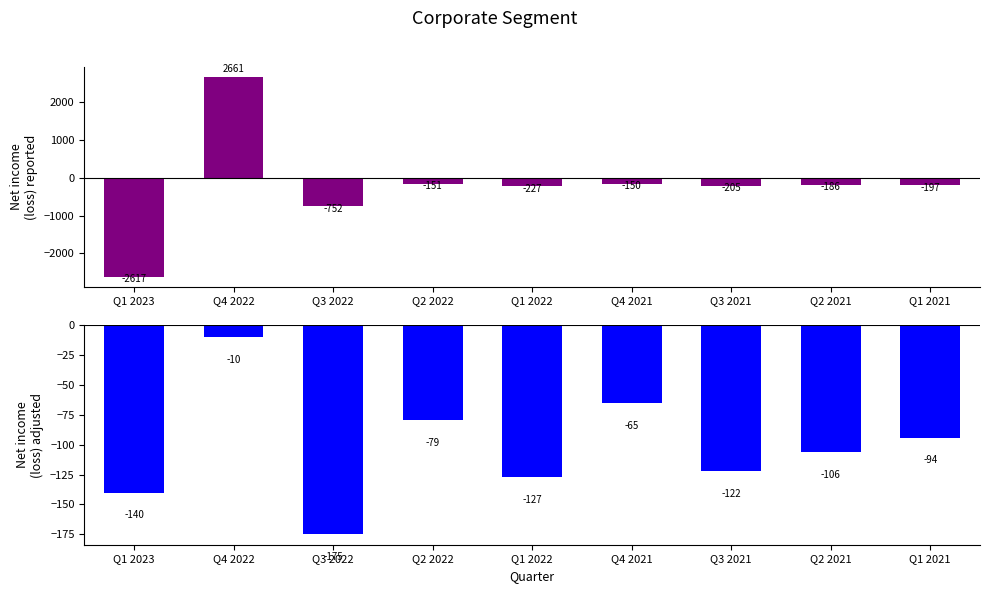

Reading right to left, what are all the values shown in this chart?

Net income (loss) reported: -197	-186	-205	-150	-227	-151	-752	2661	-2617
Net income (loss) adjusted: -94	-106	-122	-65	-127	-79	-175	-10	-140